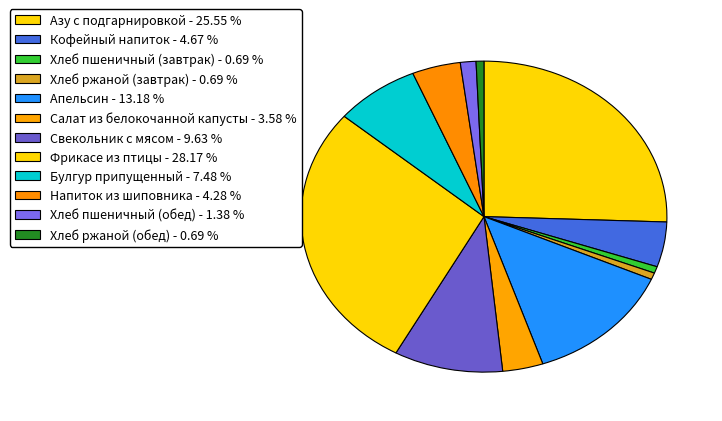

How many segments does this pie chart have?

12